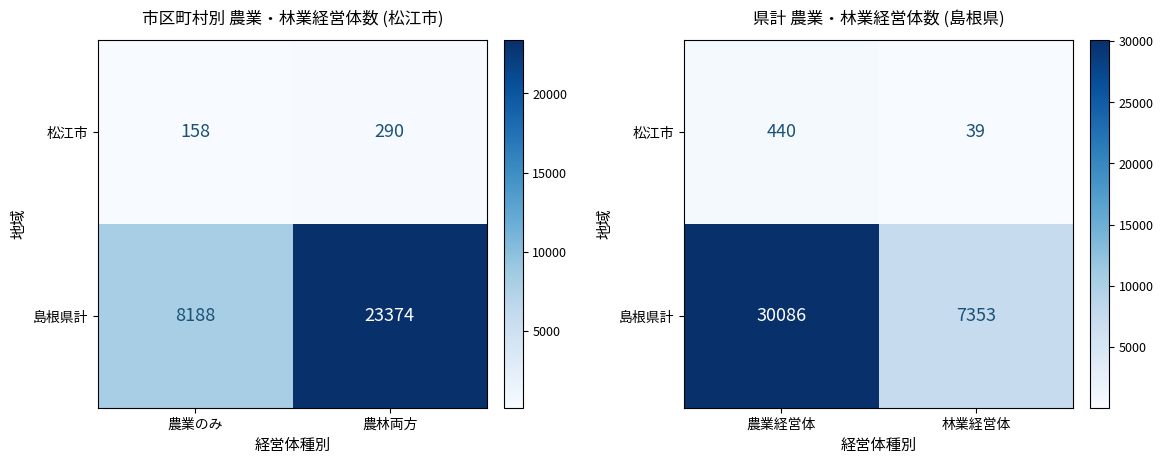

How many values in the 島根県計 series are below 30086?

1